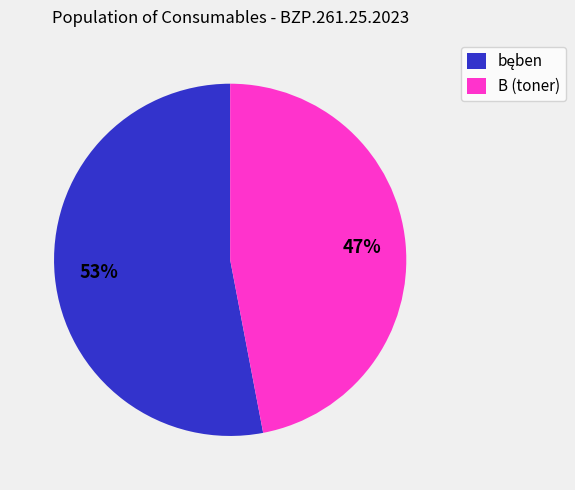

To the nearest percent, what is the difference between the largest and smallest slice percentages?

6%